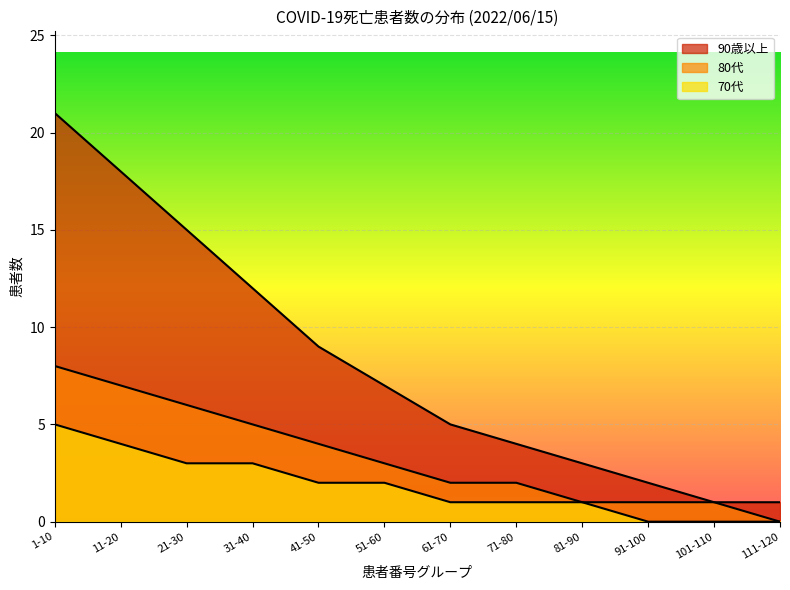

What is the difference between the maximum and minimum values in the 80代 series?

8